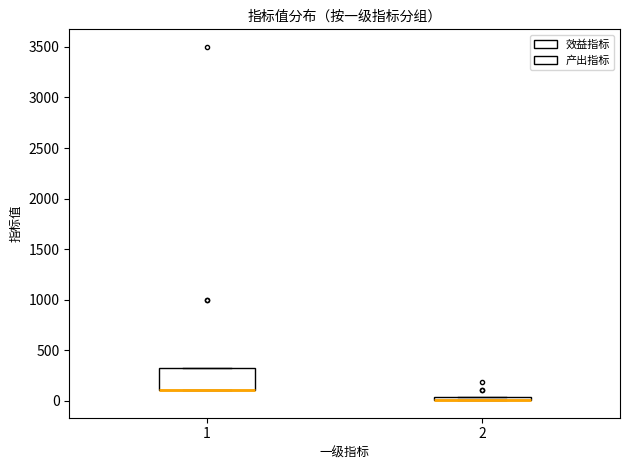

Where is the upper edge of the box at x = 2 on the y-axis? The values are not printed on the chart, so give them approximately, as read against the axis.

50